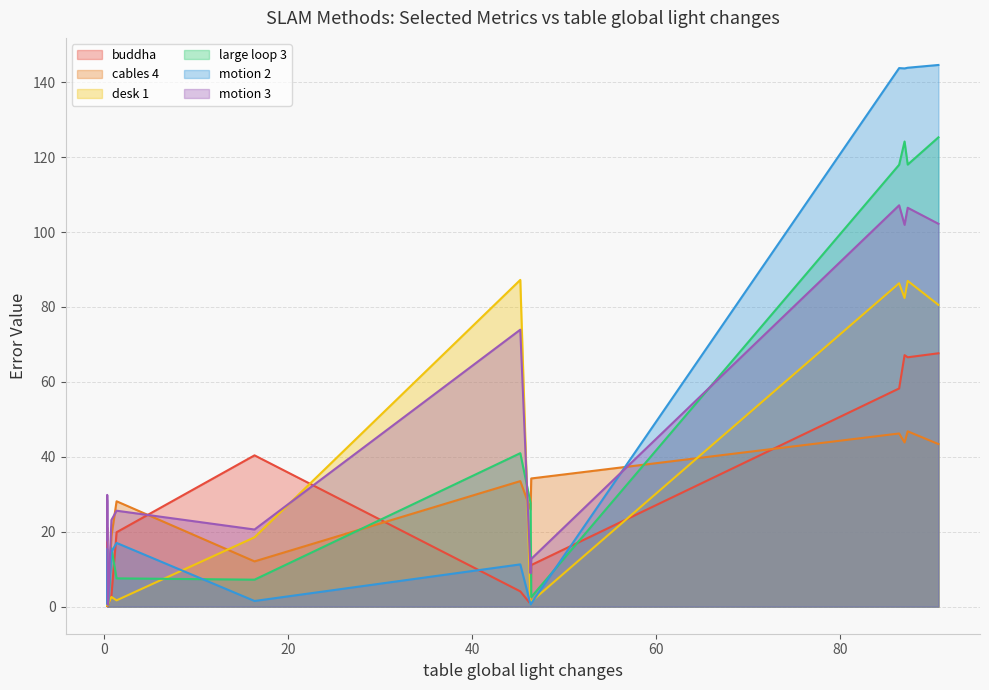

Does the chart display data point markers on the line(s)?

No